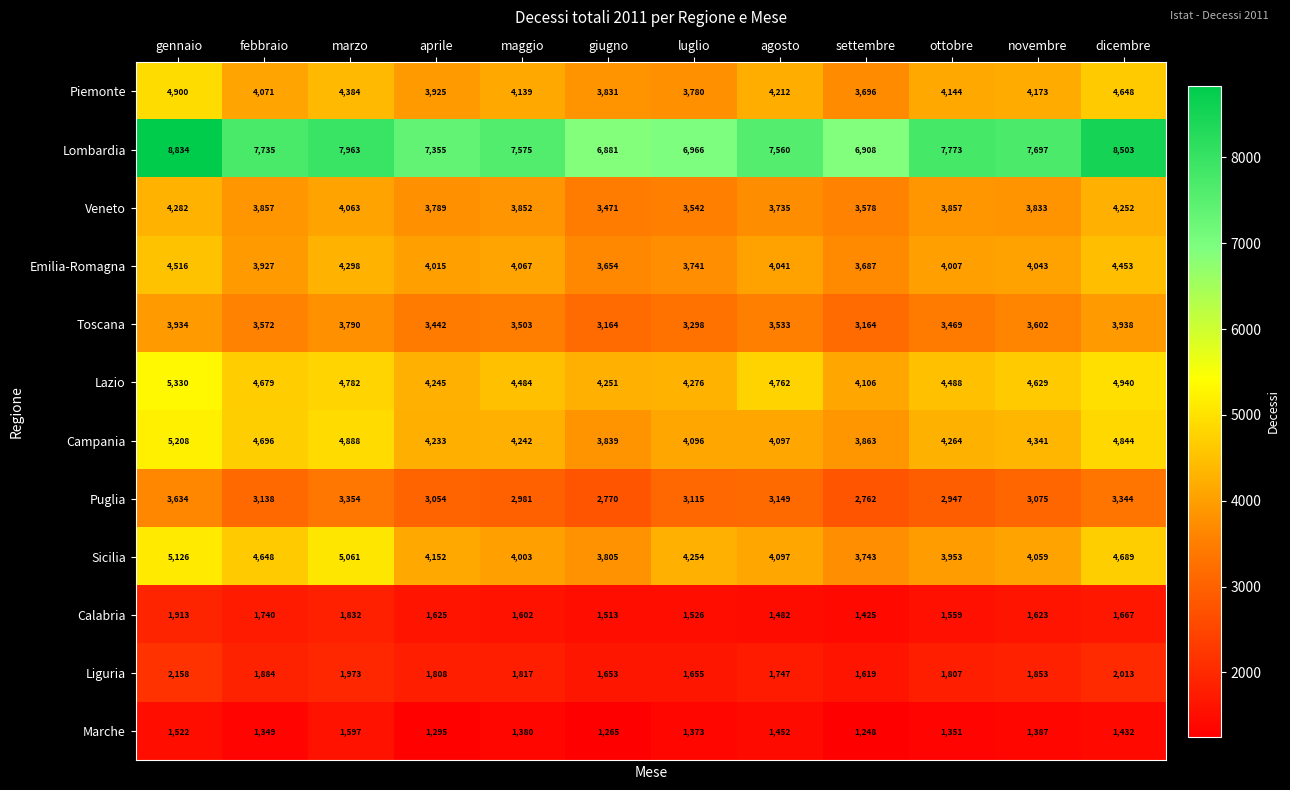

What is the highest value of the Lazio series?

5330